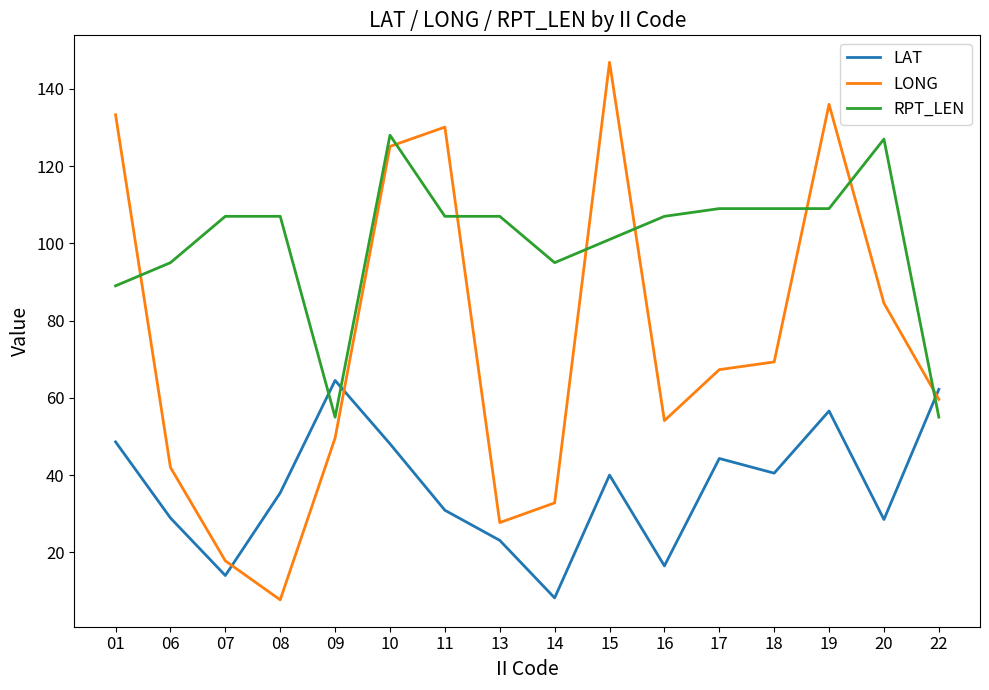

What is the spread (max minus min) of values at 10?

79.9